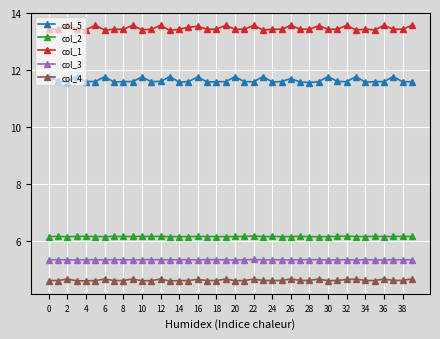

True or false: col_4 has more than 1 points higher than both neighbors.

True